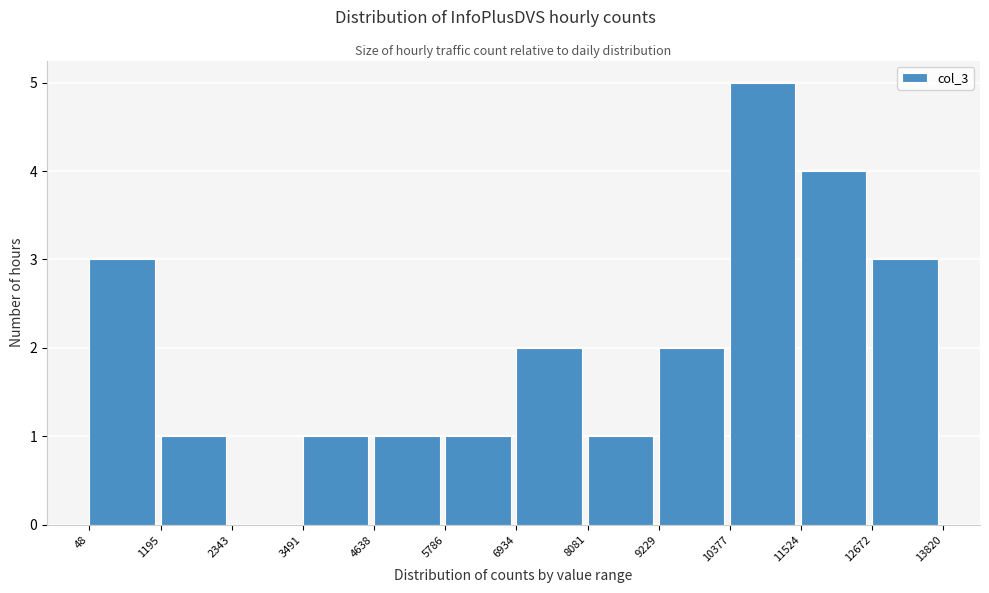

Reading left to right, list every bar in this chart as the range it spans on the x-axis followed by its height. The values are not printed on the chart, so give them approximately, as read against the axis.

48 to 1195: 3
1195 to 2343: 1
2343 to 3491: 0
3491 to 4638: 1
4638 to 5786: 1
5786 to 6934: 1
6934 to 8081: 2
8081 to 9229: 1
9229 to 10377: 2
10377 to 11524: 5
11524 to 12672: 4
12672 to 13820: 3